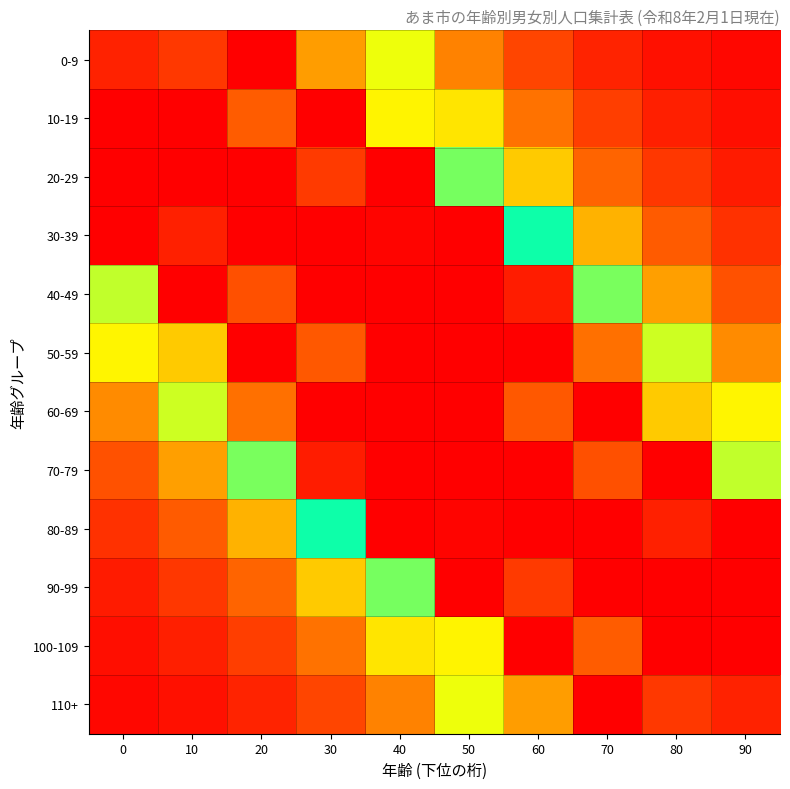

How many categories are shown in the chart?

10